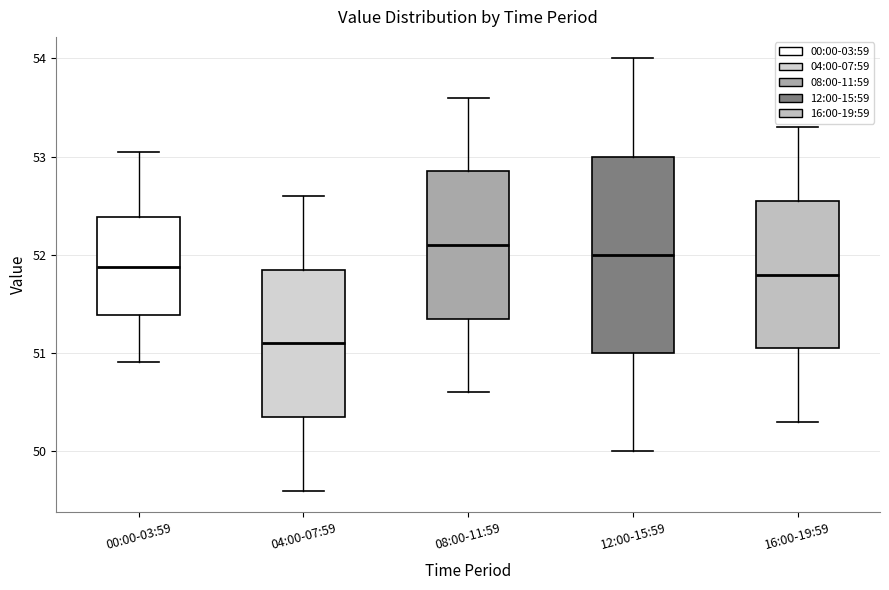

Where is the upper edge of the box for 16:00-19:59 on the y-axis? The values are not printed on the chart, so give them approximately, as read against the axis.

52.6